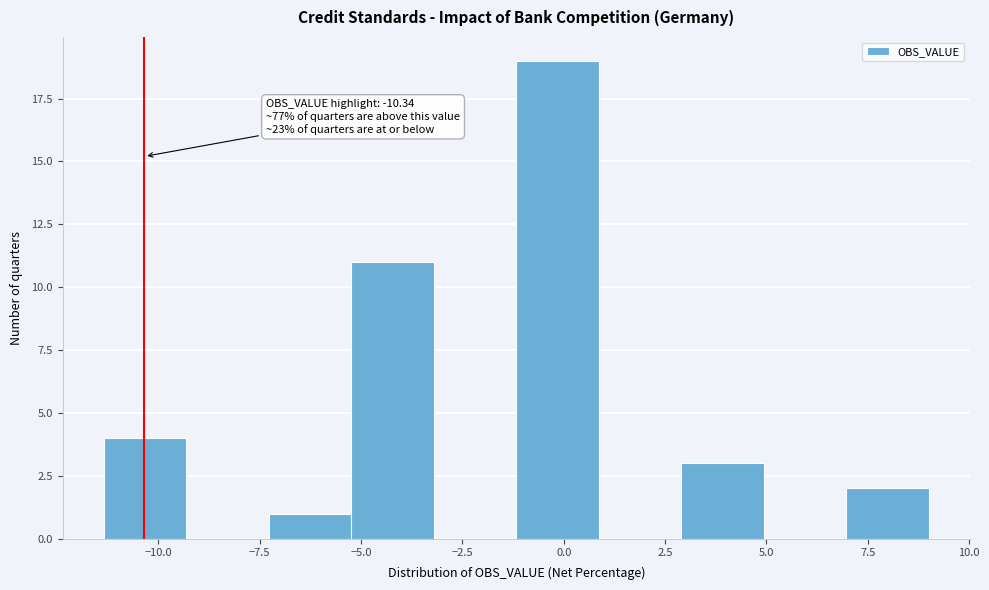

Over which range of the x-axis is the bar tallest?

-1.0 to 1.0